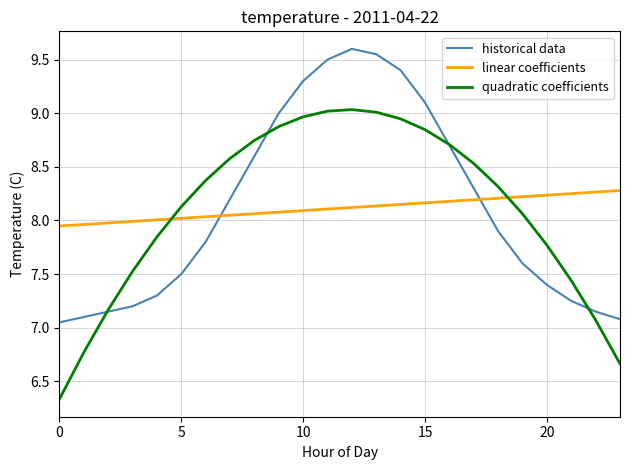

True or false: linear coefficients and quadratic coefficients intersect in this chart.

True